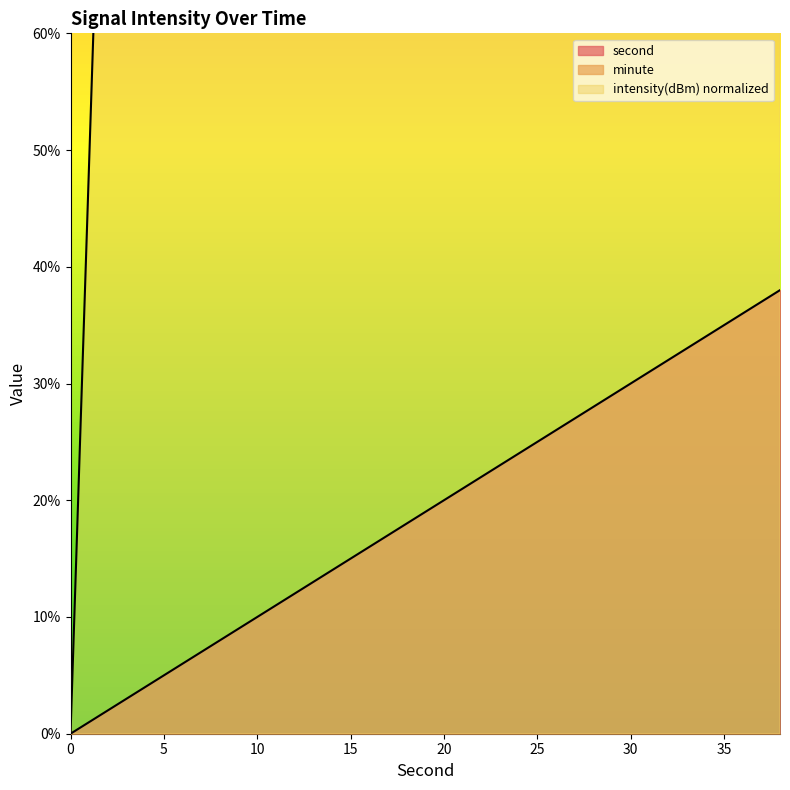

Where does the second series first go above 20?

22